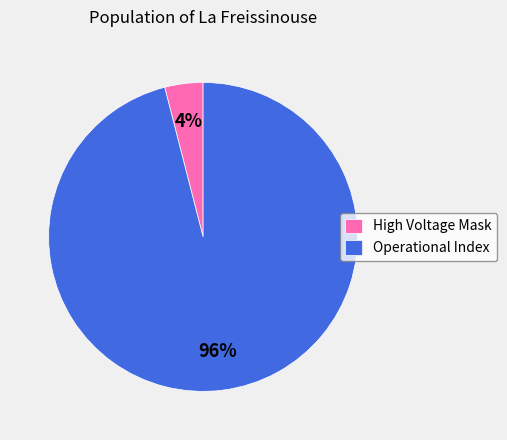

True or false: High Voltage Mask accounts for 17% of the total.

False